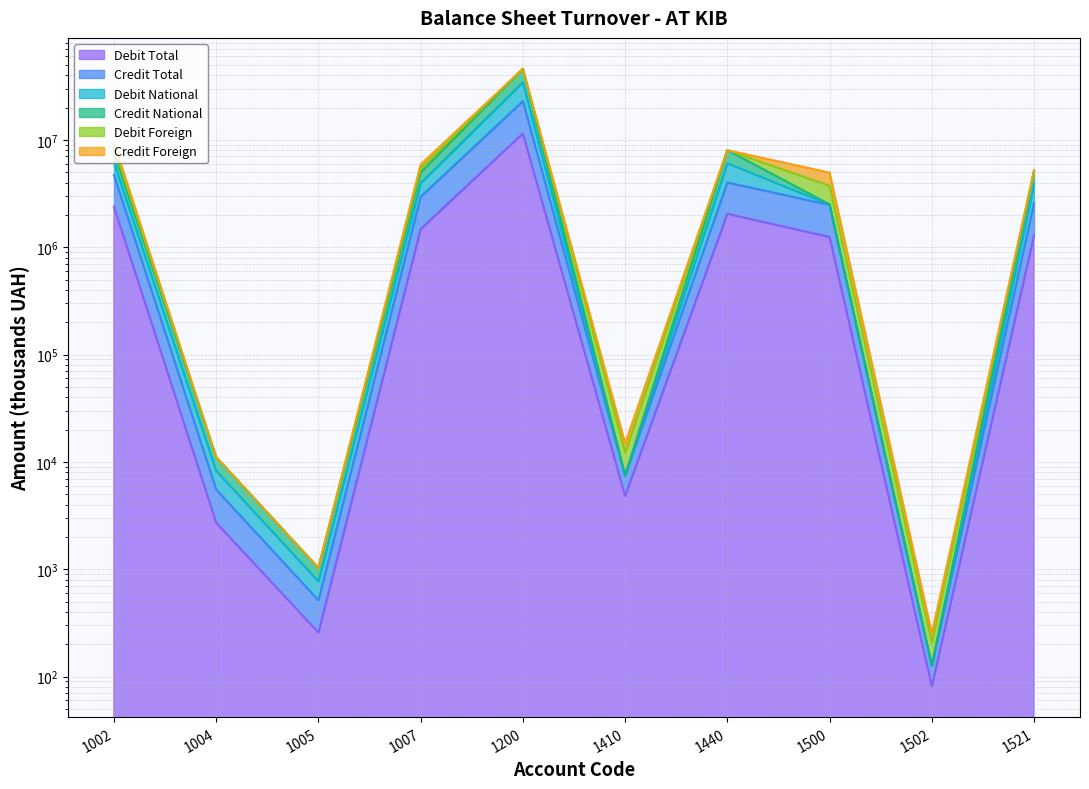

What is the greatest value displayed?

45944973.0